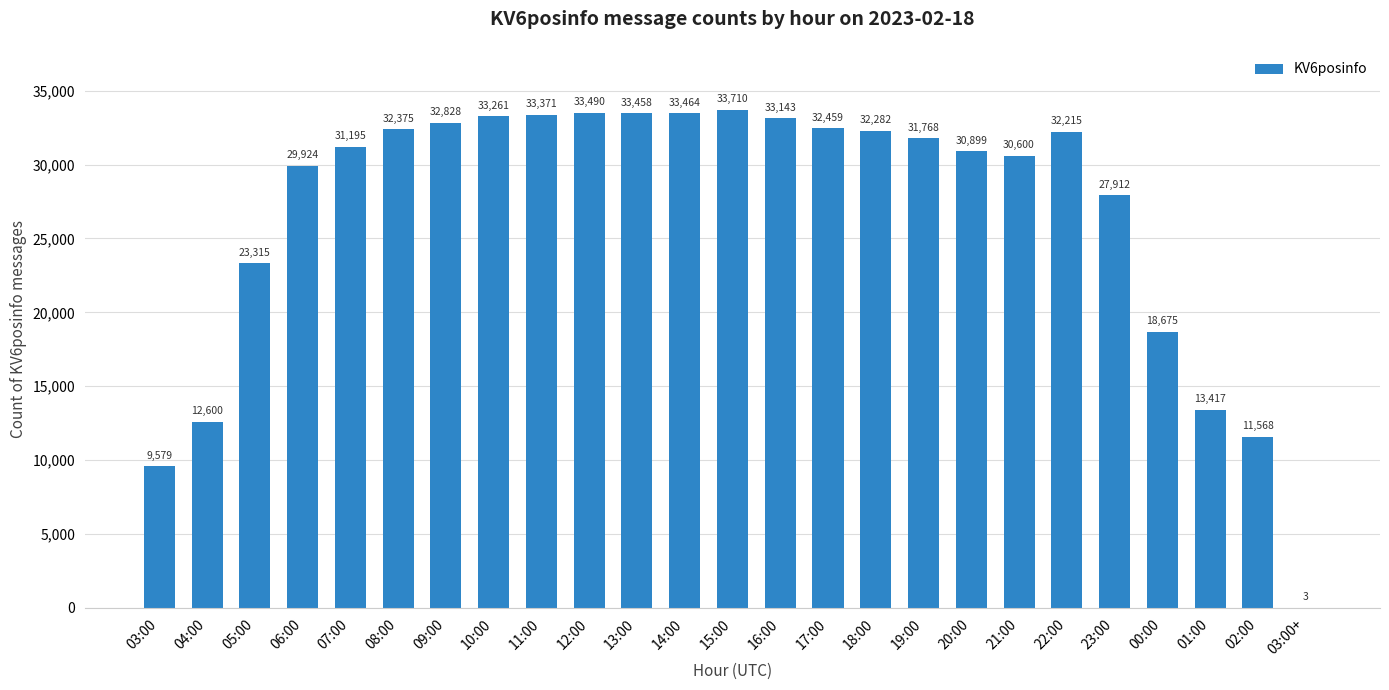

True or false: the data shows 29649 at 00:00.

False